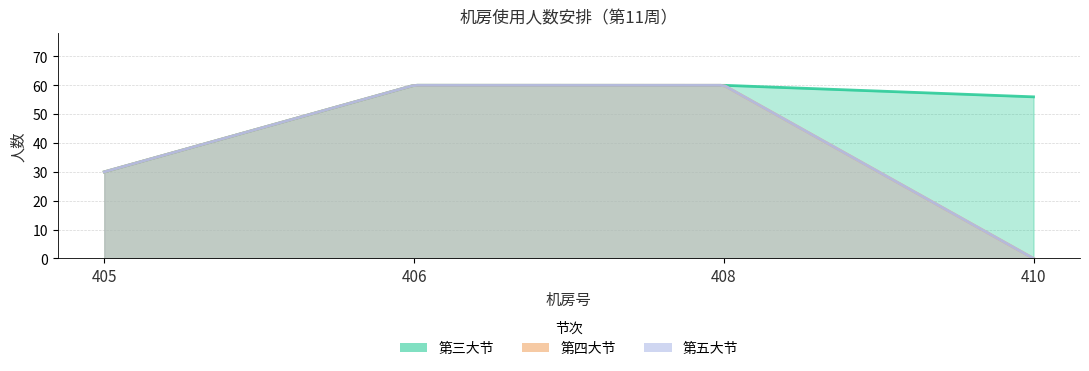

Which label corresponds to the largest value in the chart?

406